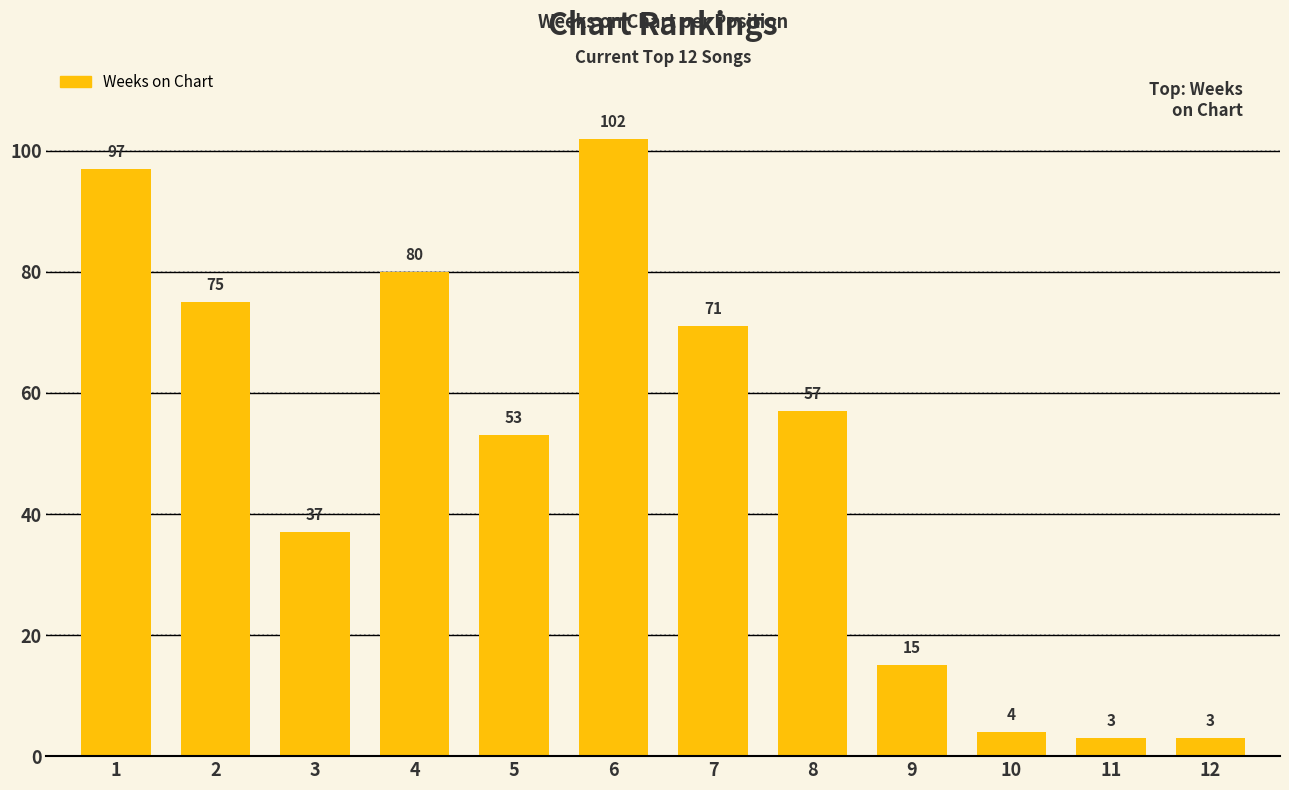

What is the smallest value displayed?

3